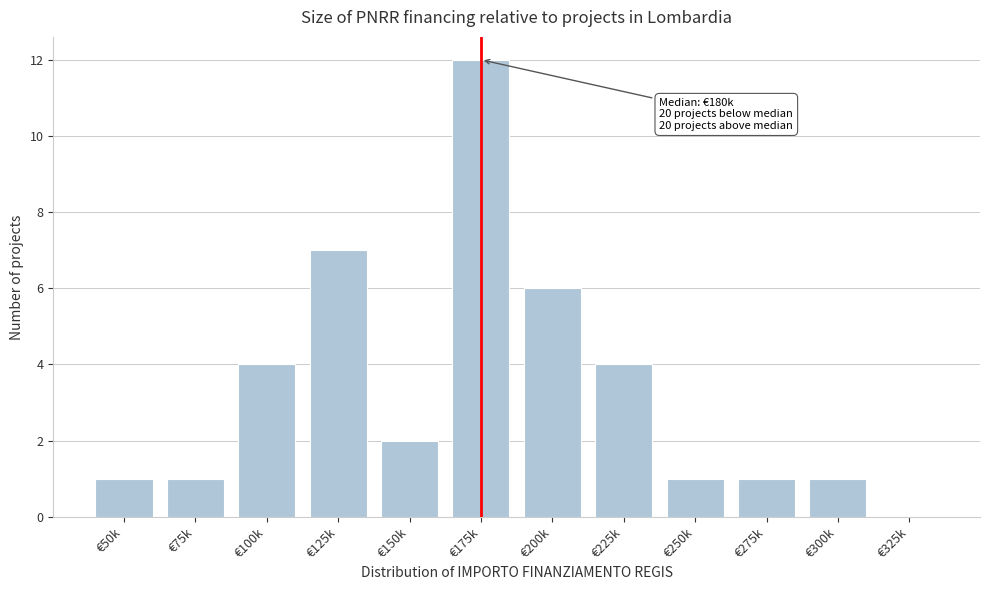

Reading left to right, transcribe all the data shown in this chart.

€50k=1	€75k=1	€100k=4	€125k=7	€150k=2	€175k=12	€200k=6	€225k=4	€250k=1	€275k=1	€300k=1	€325k=0